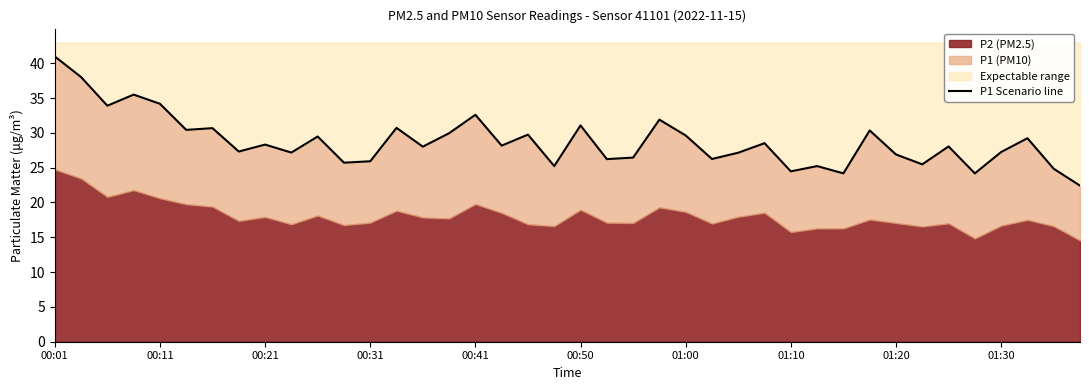

How many data points are less than 28?

18